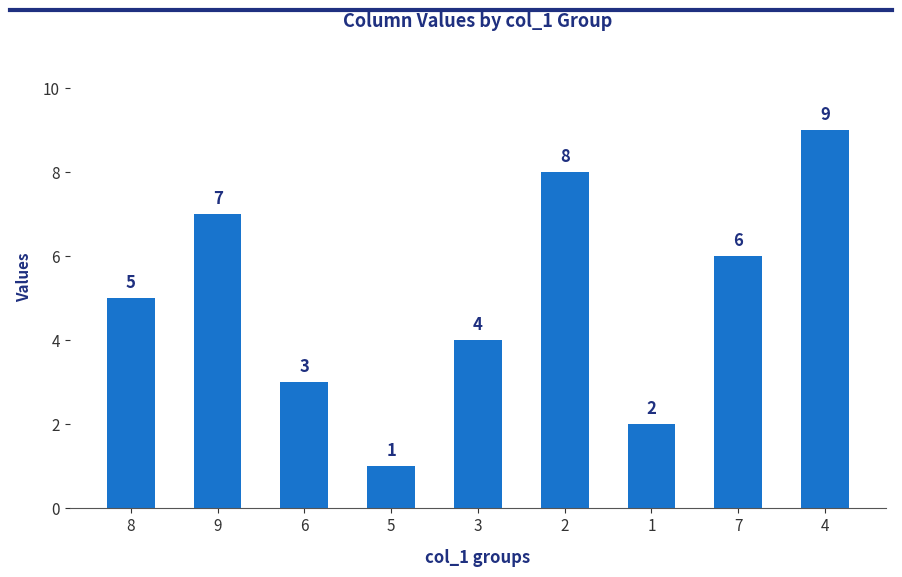

List the labels in order of value, smallest first.

5, 1, 6, 3, 8, 7, 9, 2, 4